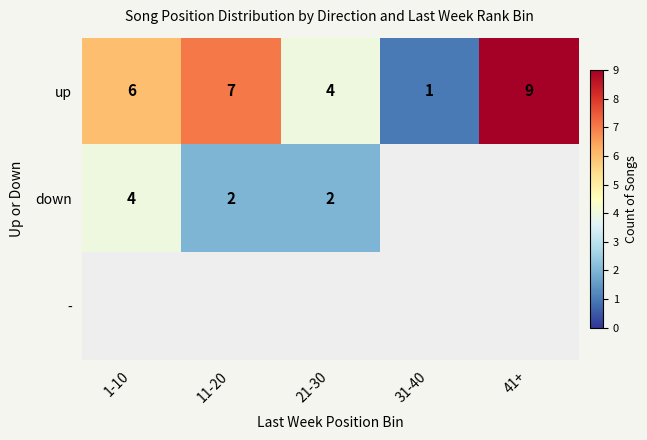

Which category has the lowest value in the up series?

31-40